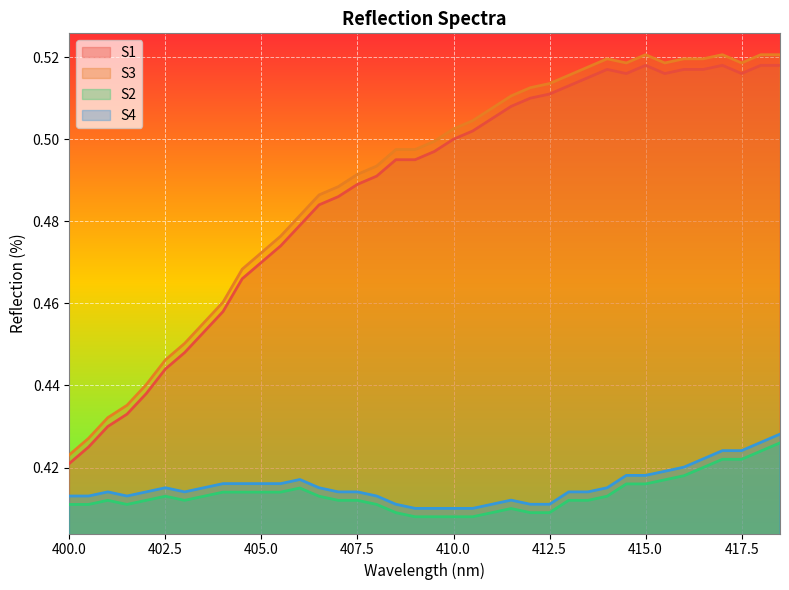

The value of S3 at 418.0 is 0.2. True or false?

False